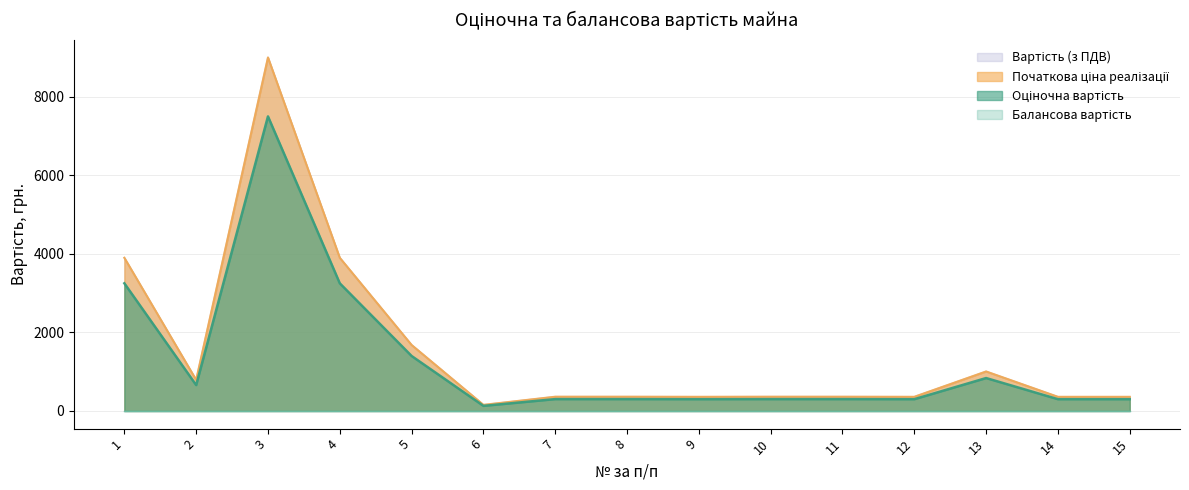

At which category is the sum across all series the highest?

3